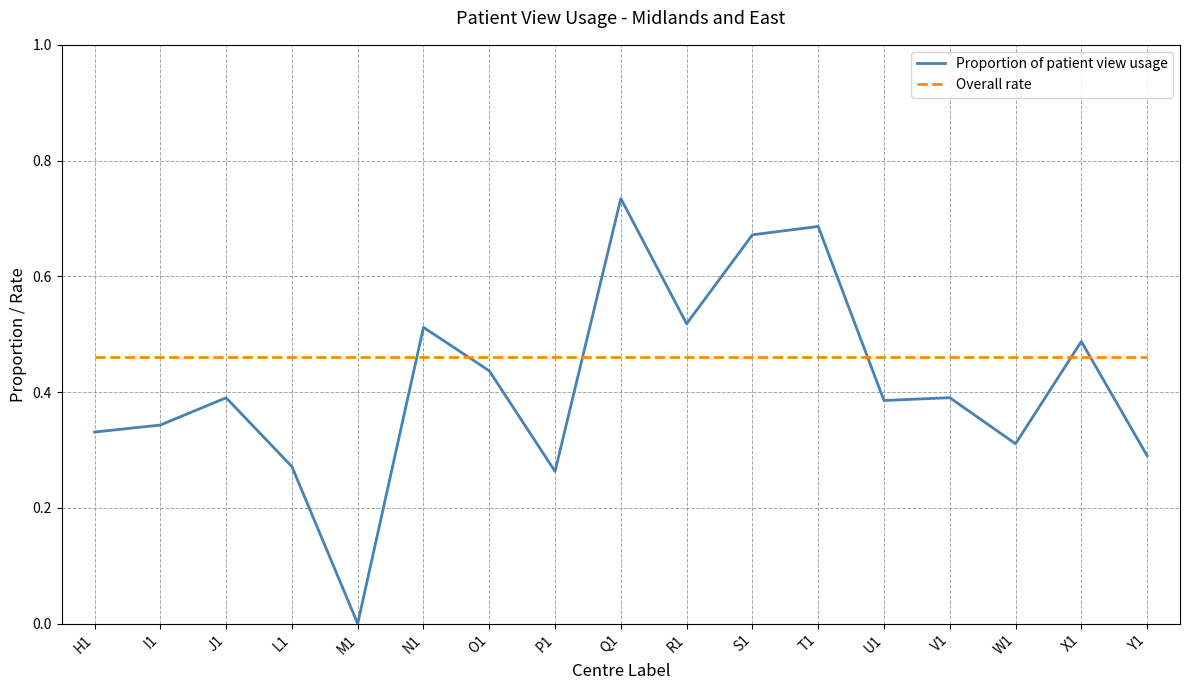

True or false: Proportion of patient view usage and Overall rate cross at least once.

True